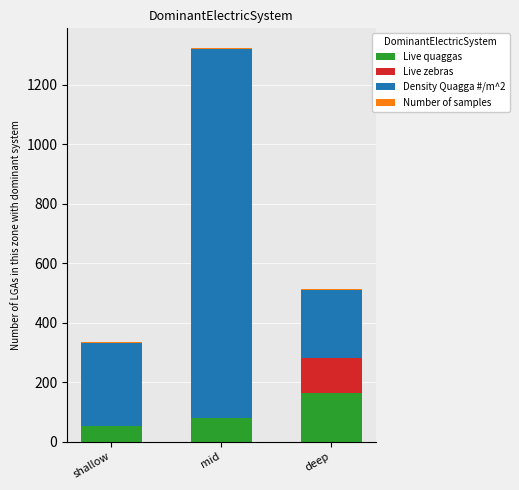

What is the maximum value for Live quaggas?

164.0